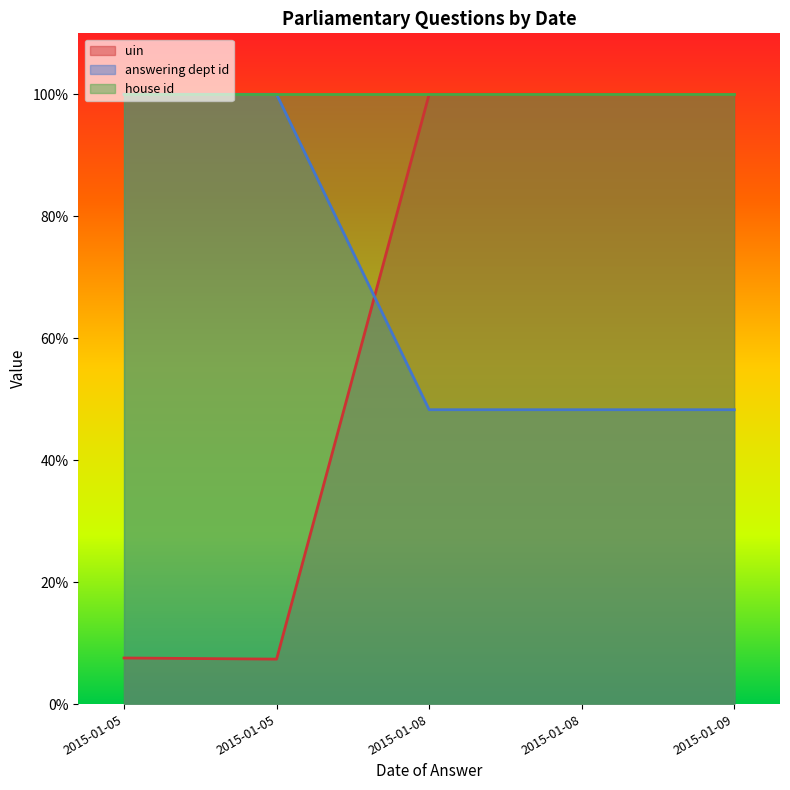

What are all the series names shown in the legend?

uin, answering dept id, house id